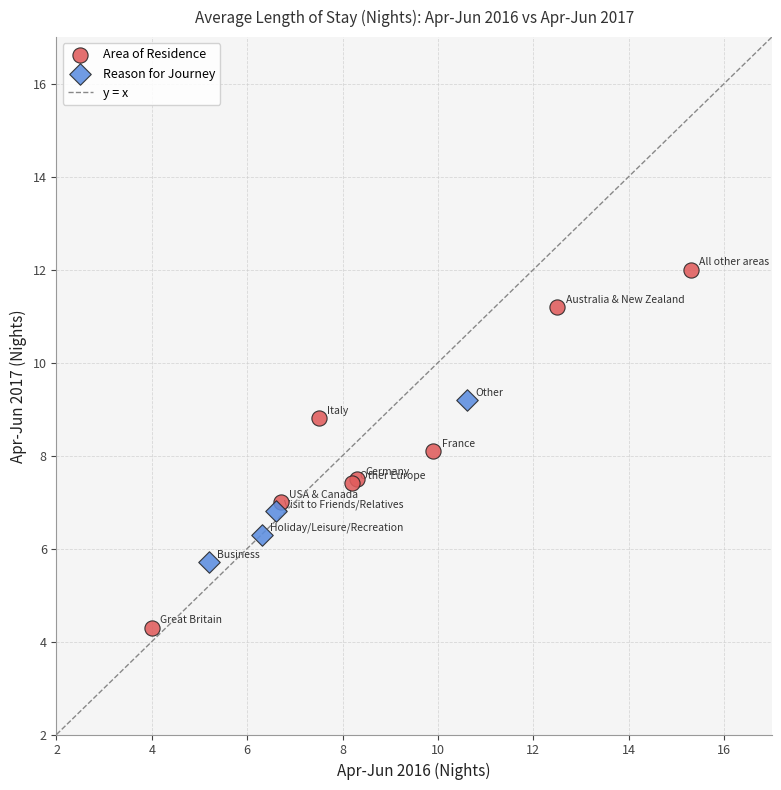

Which series reaches the maximum Y coordinate?

Area of Residence